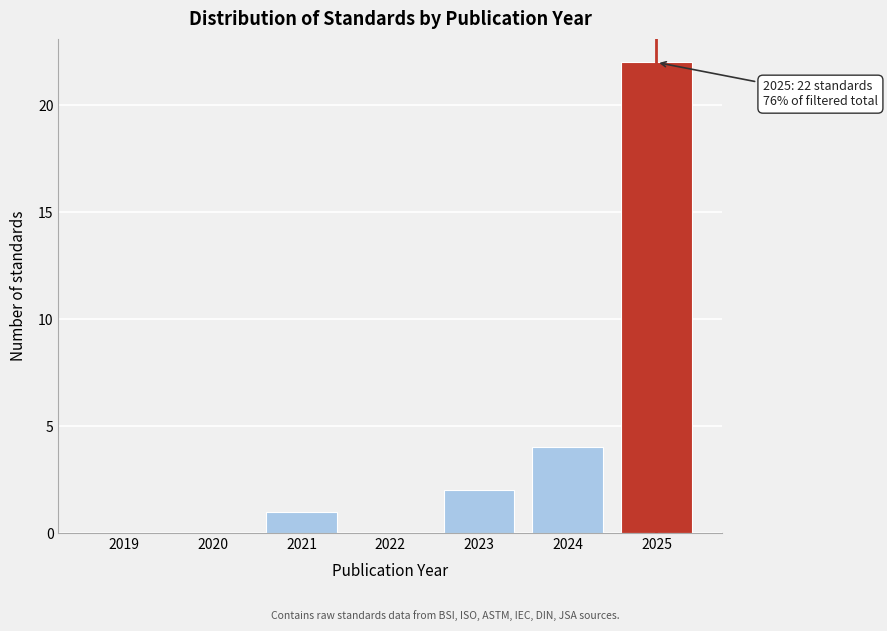

Reading left to right, transcribe all the data shown in this chart.

2019=0	2020=0	2021=1	2022=0	2023=2	2024=4	2025=22